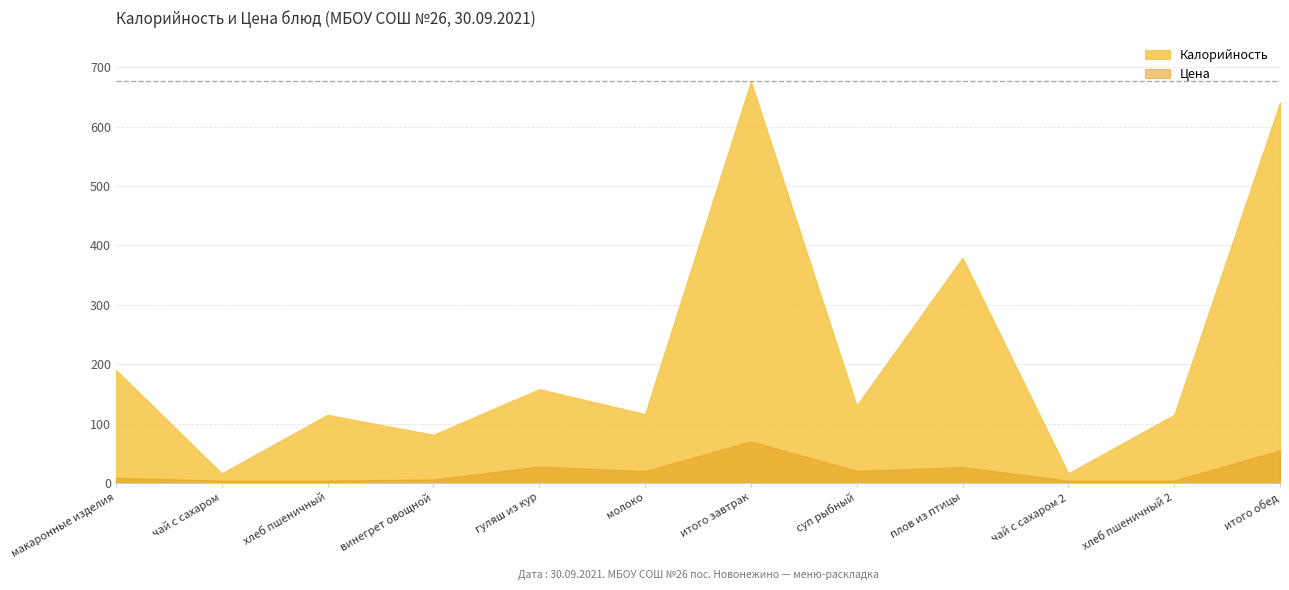

What is the value of the Калорийность point at the 3rd from the left?

114.8